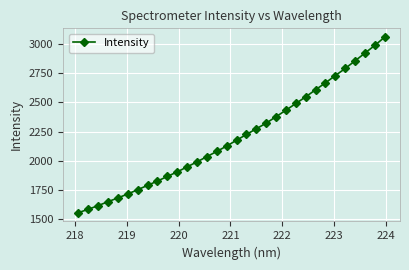

What is the minimum value shown in the chart?

1556.2